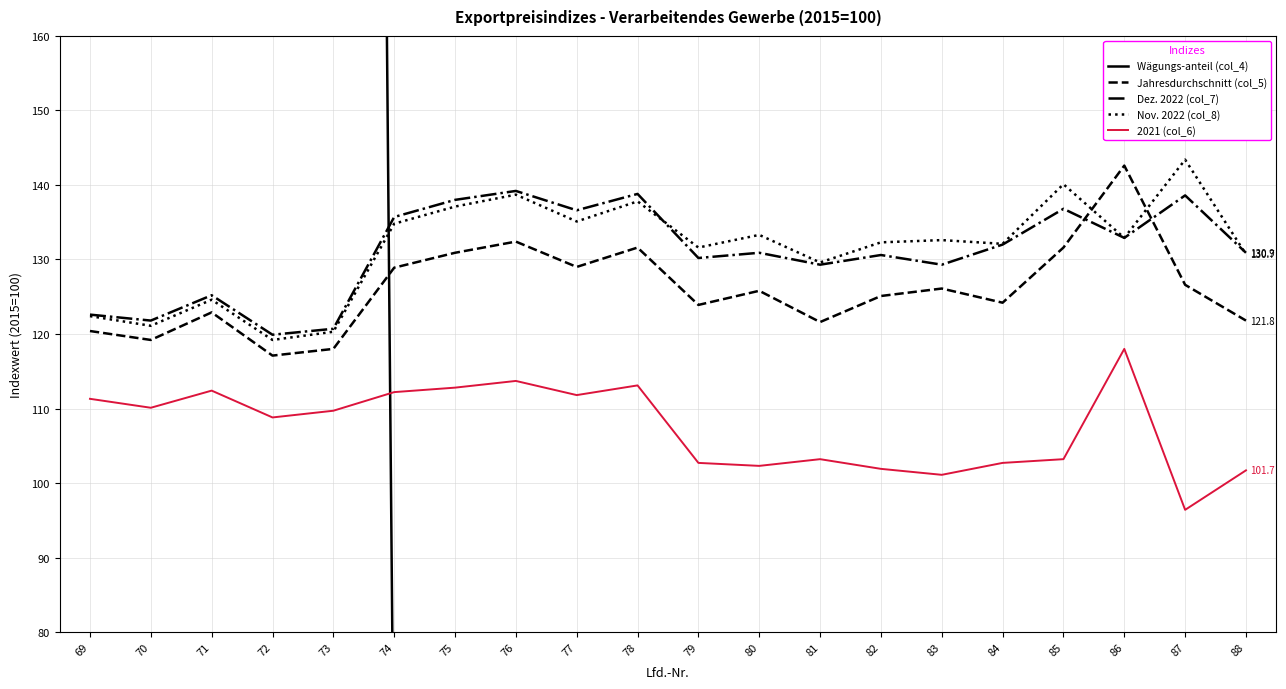

What is the spread (max minus min) of values at 86?

141.5